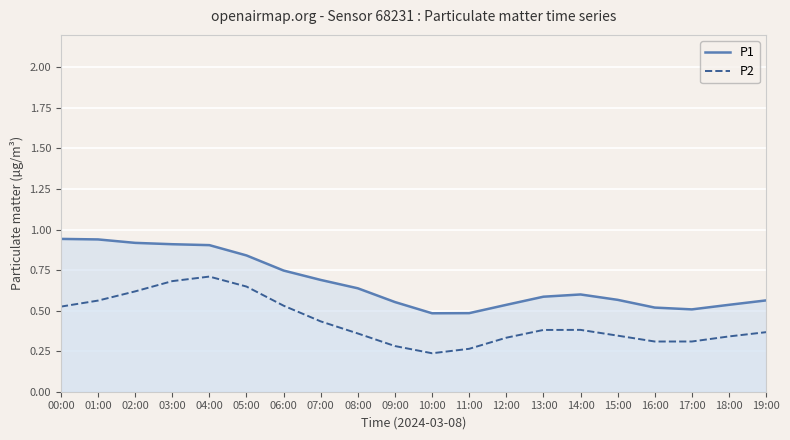

How many lines are shown in the chart?

2